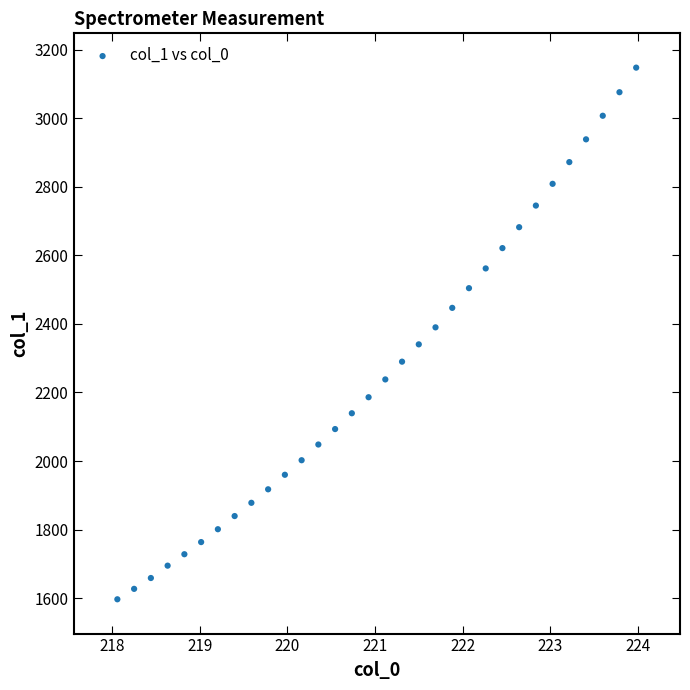

What is the range of Y values (max minus min)?

1550.2